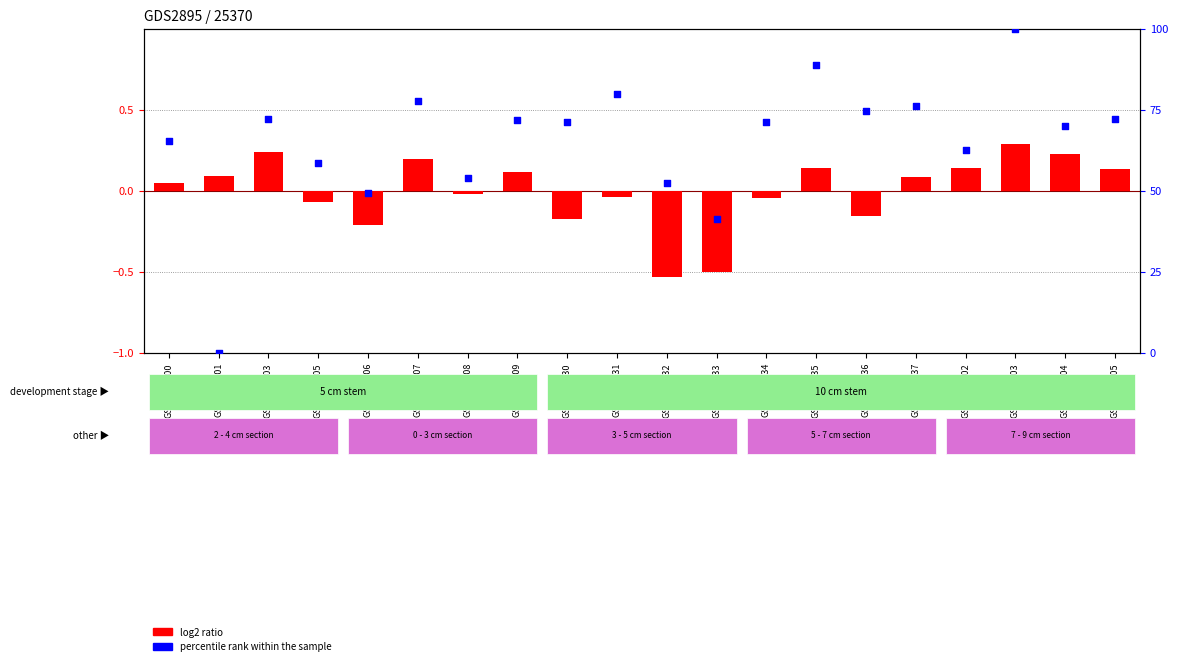

What are all the series names shown in the legend?

log2 ratio, percentile rank within the sample